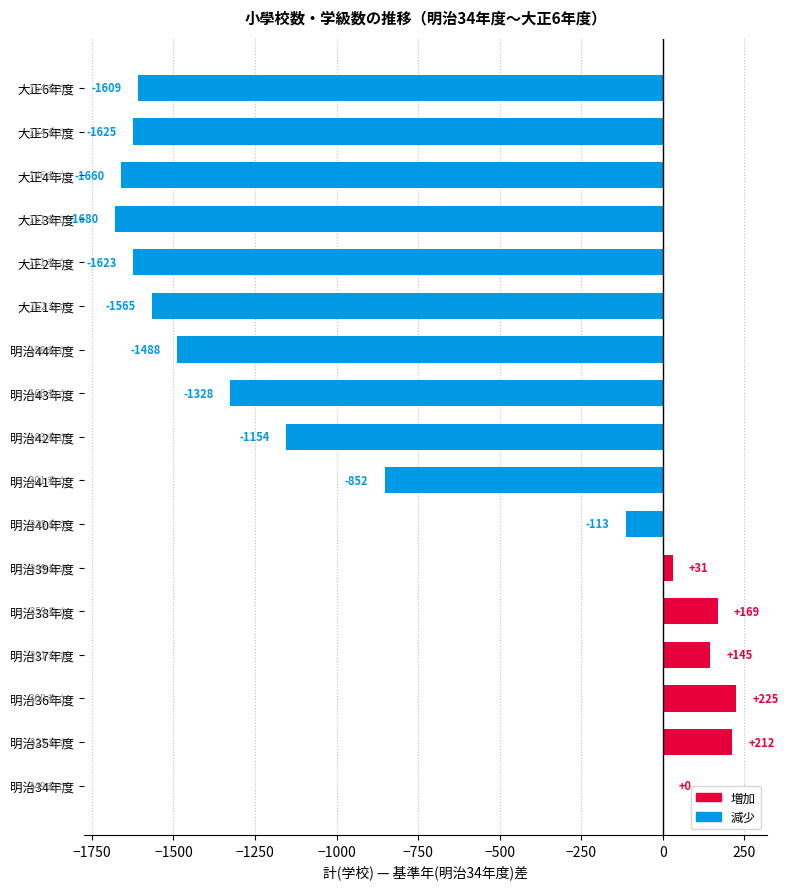

The value at 明治38年度 is 169. True or false?

True